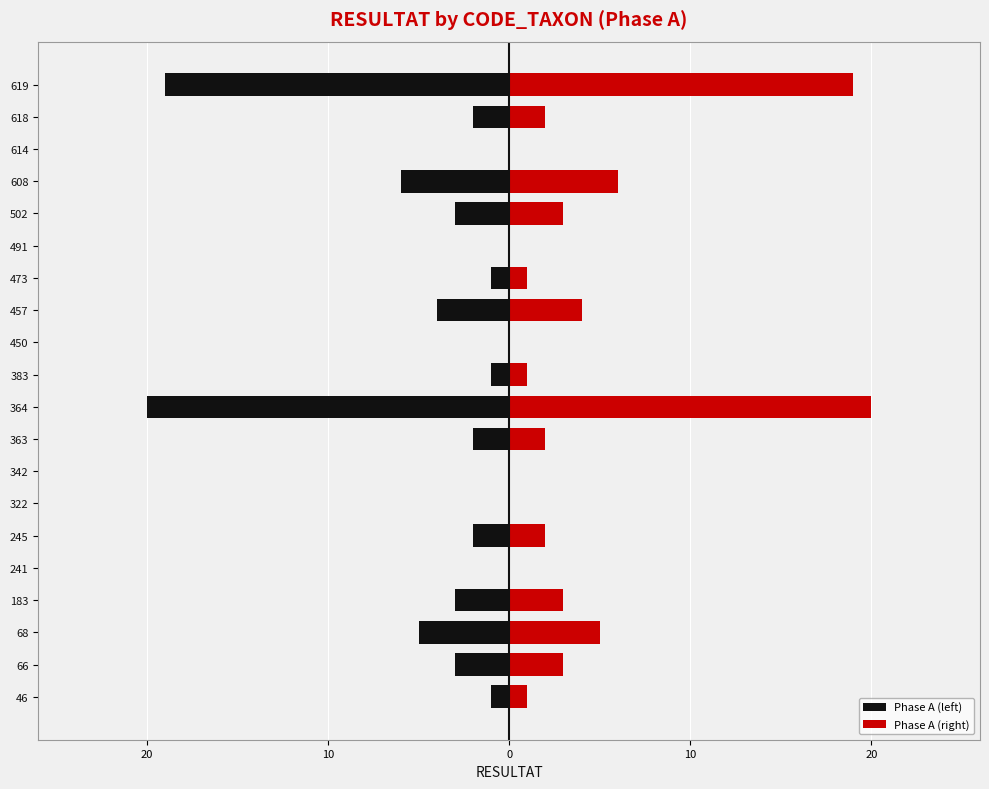

At how many categories does at least one series exceed -6?

20